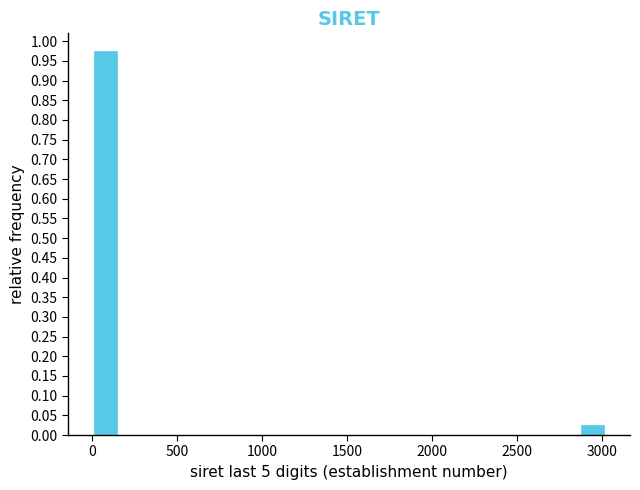

Around what value on the x-axis is the tallest bar? Give the approximate position of its centre, as read against the axis.

100